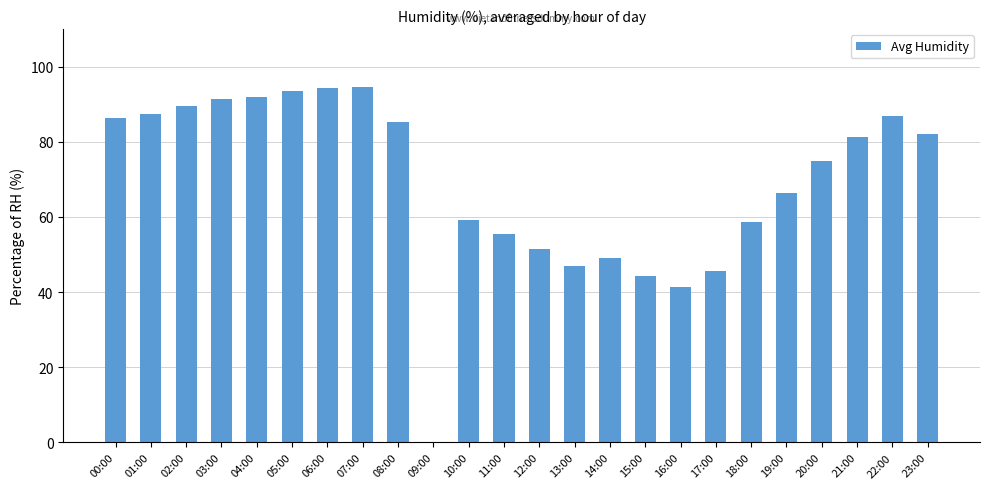

What is the change in value from 03:00 to 16:00?

-50.0